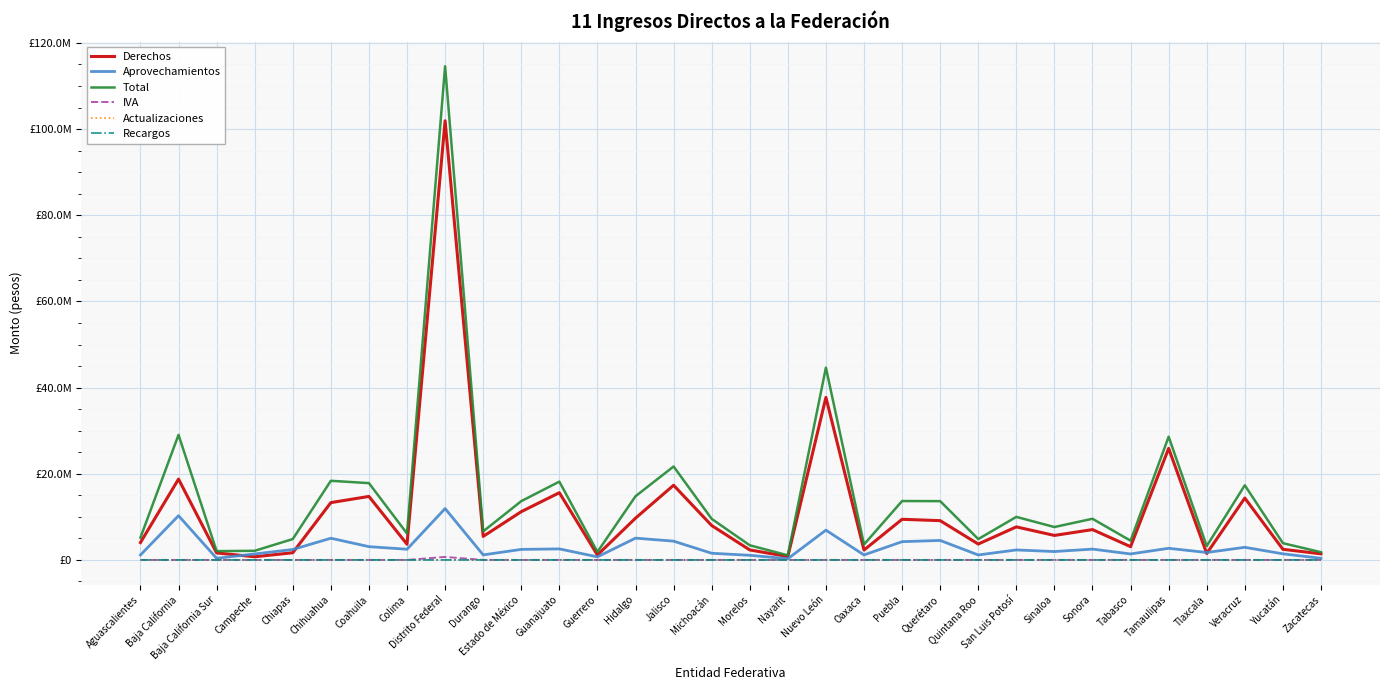

At which category is the sum across all series the highest?

Distrito Federal